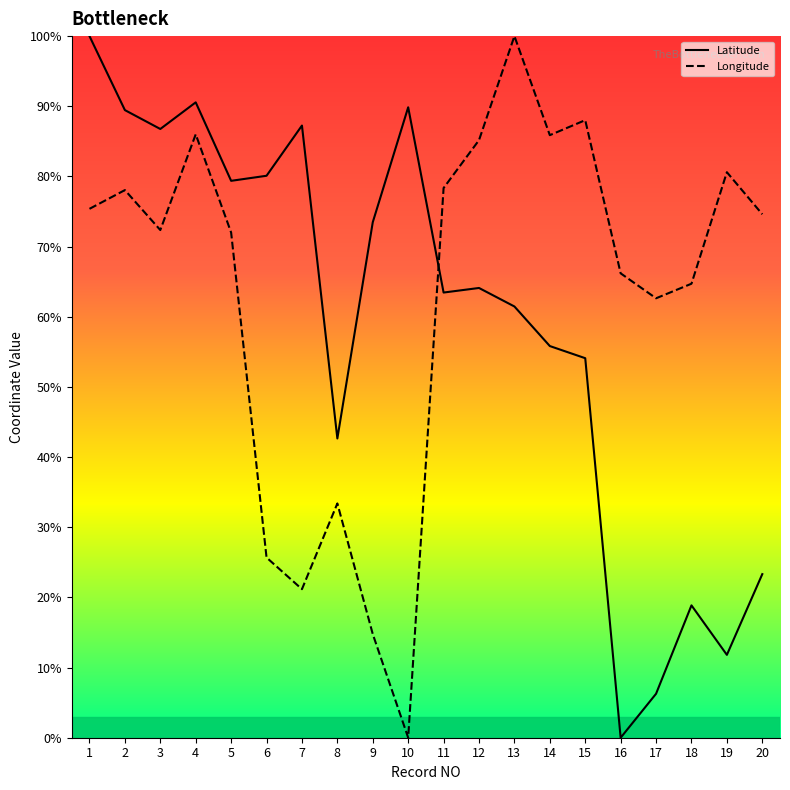

Between which two adjacent categories do Longitude and Latitude first intersect?

10 and 11